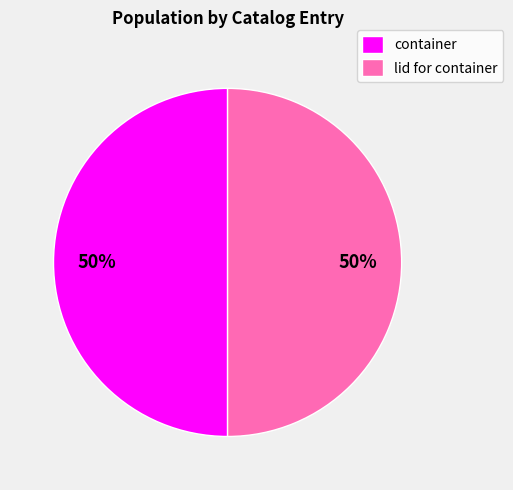

To the nearest percent, what portion does container represent?

50%